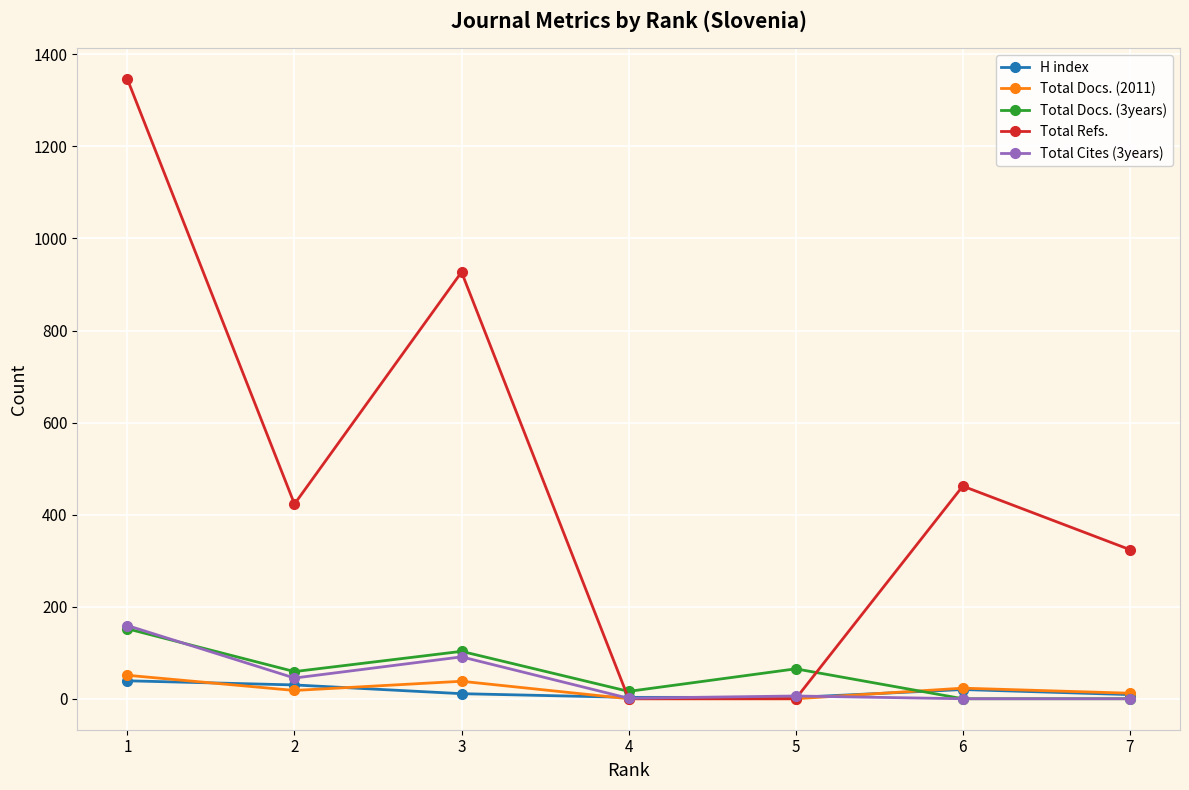

Which series has the largest total across all categories?

Total Refs.